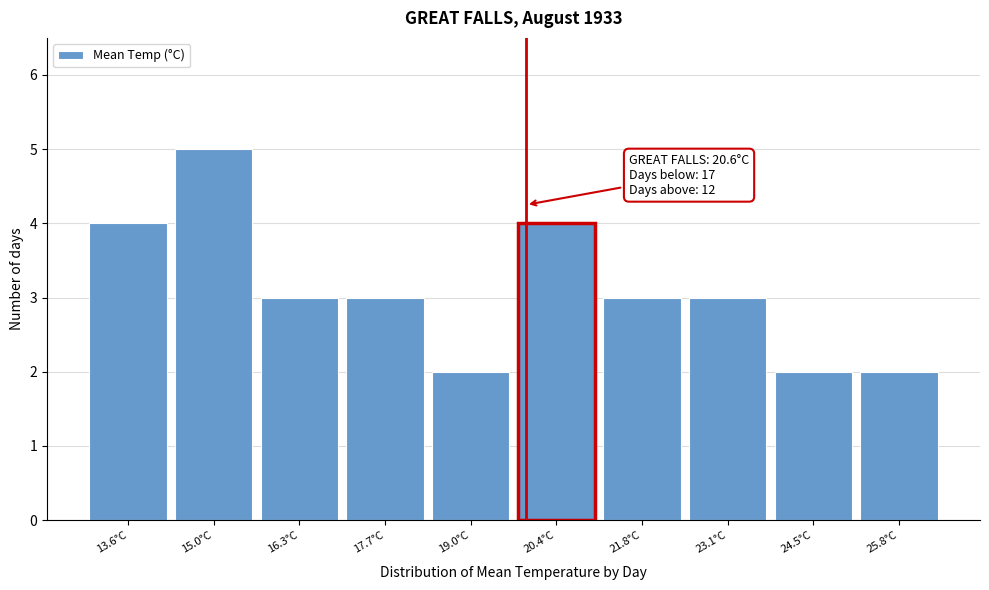

Reading right to left, transcribe all the data shown in this chart.

25.8°C=2	24.5°C=2	23.1°C=3	21.8°C=3	20.4°C=4	19.0°C=2	17.7°C=3	16.3°C=3	15.0°C=5	13.6°C=4